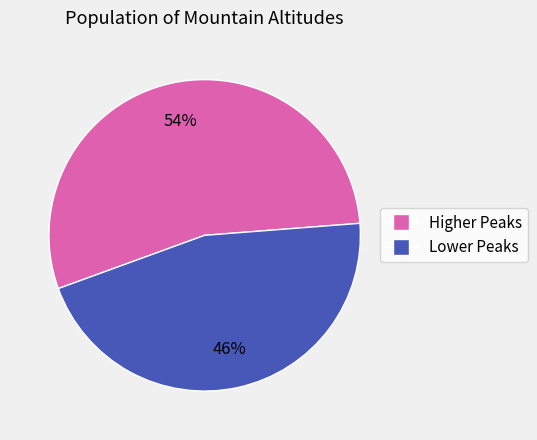

To the nearest percent, what is the average slice percentage?

50%